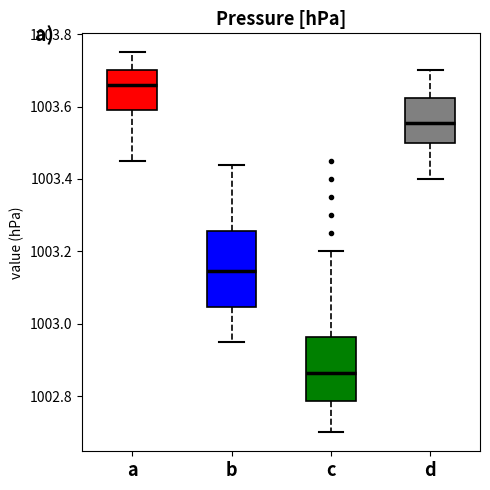

Where does the lower whisker of the box for b end on the y-axis? The values are not printed on the chart, so give them approximately, as read against the axis.

1002.96